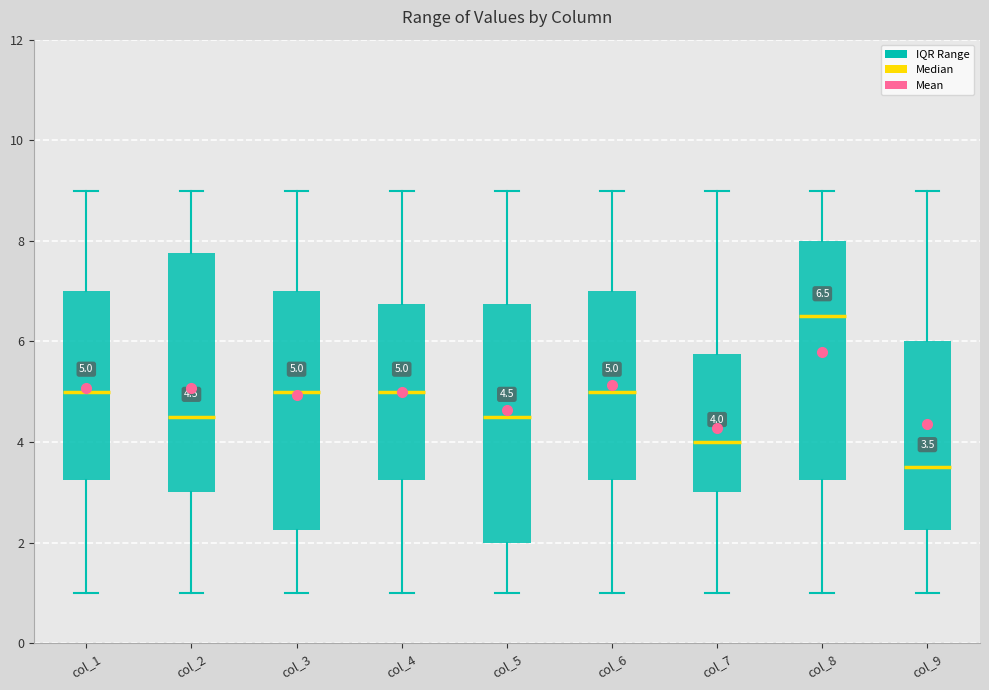

Which box's median line is the highest?

col_8